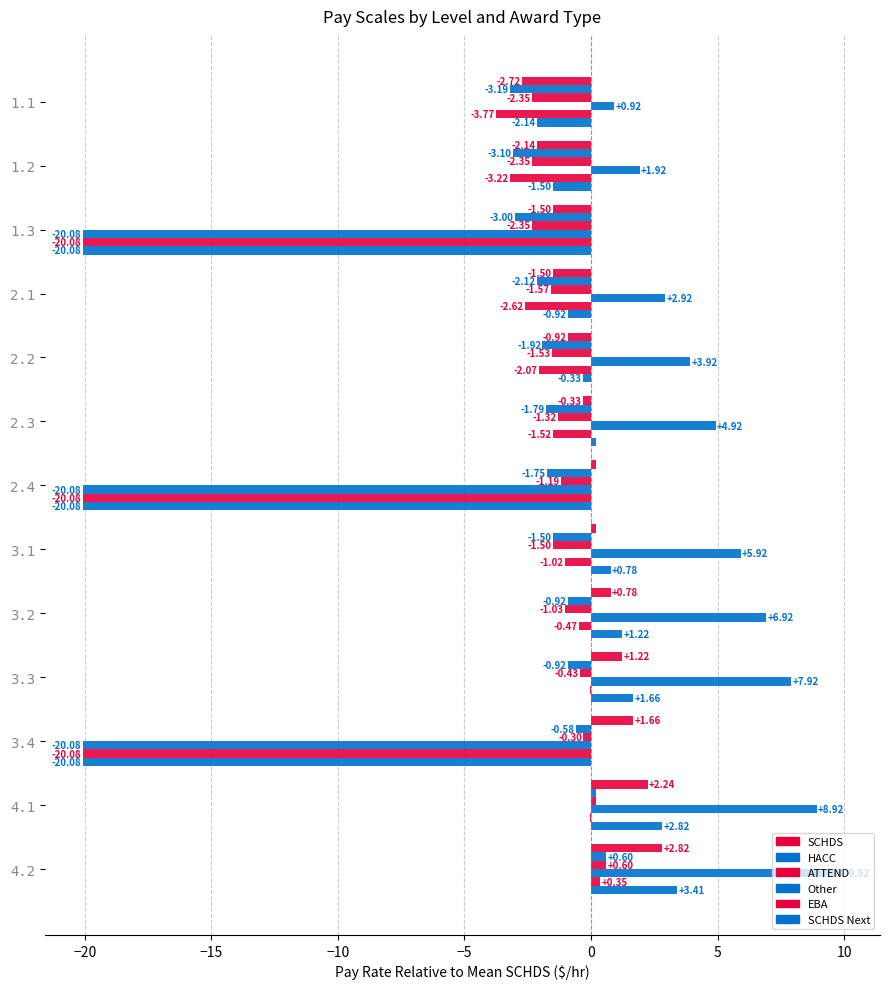

Reading left to right, list all the values displayed in this chart.

SCHDS: -2.7	-2.1	-1.5	-1.5	-0.9	-0.3	0.2	0.2	0.8	1.2	1.7	2.2	2.8
HACC: -3.2	-3.1	-3.0	-2.1	-1.9	-1.8	-1.8	-1.5	-0.9	-0.9	-0.6	0.2	0.6
ATTEND: -2.4	-2.4	-2.4	-1.6	-1.5	-1.3	-1.2	-1.5	-1.0	-0.4	-0.3	0.2	0.6
Other: 0.9	1.9	-20.1	2.9	3.9	4.9	-20.1	5.9	6.9	7.9	-20.1	8.9	9.9
EBA: -3.8	-3.2	-20.1	-2.6	-2.1	-1.5	-20.1	-1.0	-0.5	-0.1	-20.1	-0.1	0.3
SCHDS Next: -2.1	-1.5	-20.1	-0.9	-0.3	0.2	-20.1	0.8	1.2	1.7	-20.1	2.8	3.4